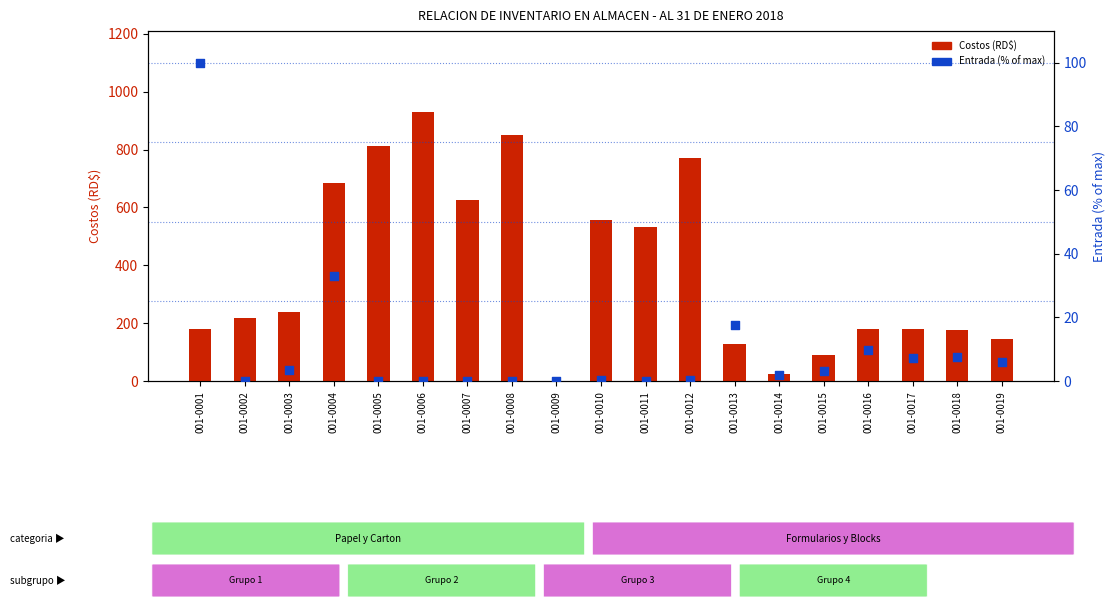

What is the total value across all series at 001-0019?

151.1